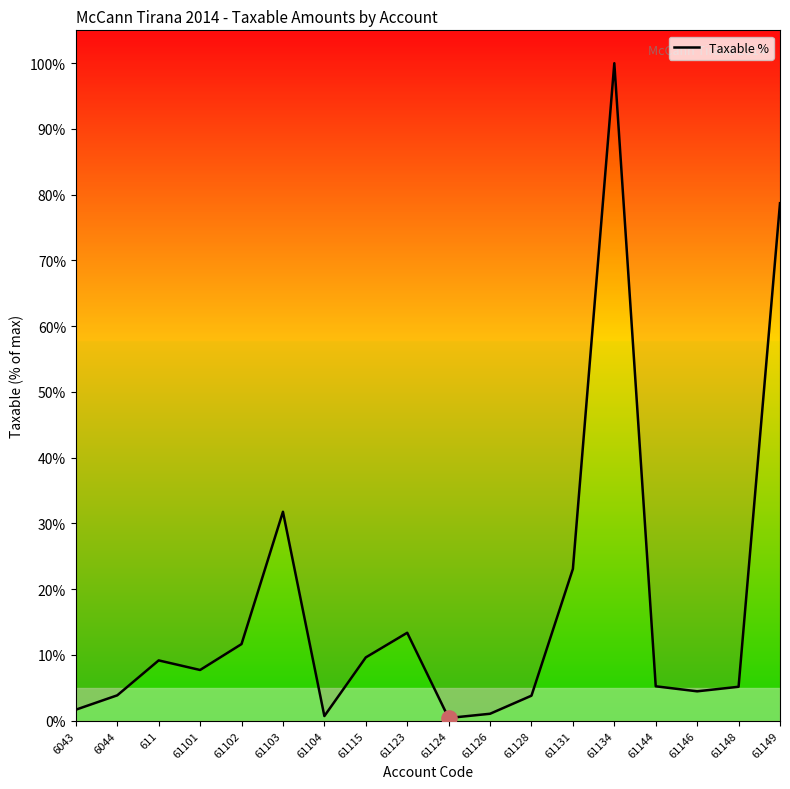

Approximately how many times larger is the value at 61128 compared to 6044?

1.0